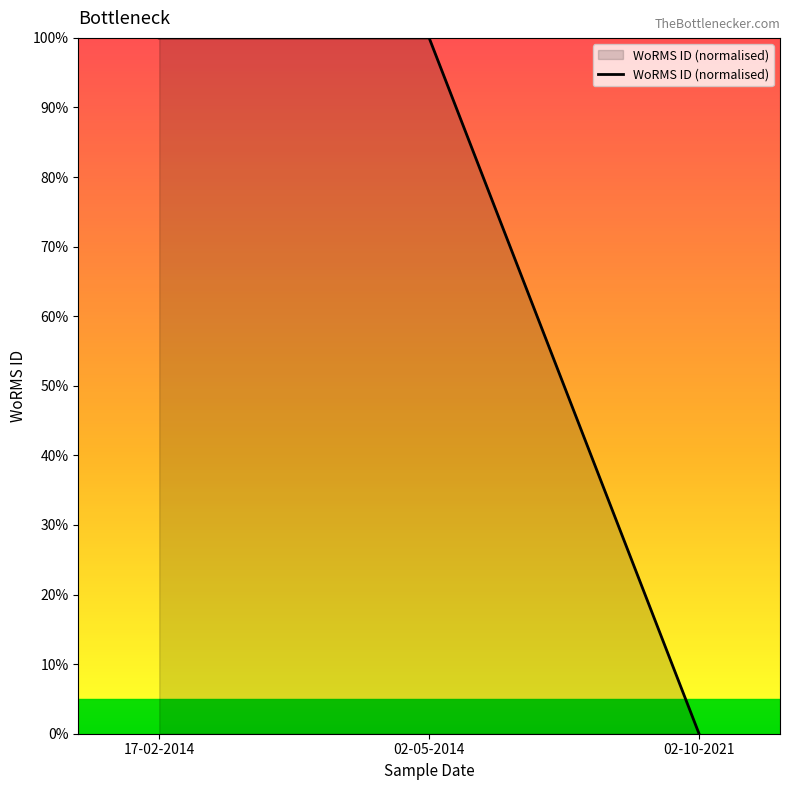

Read the value at 02-05-2014.

100